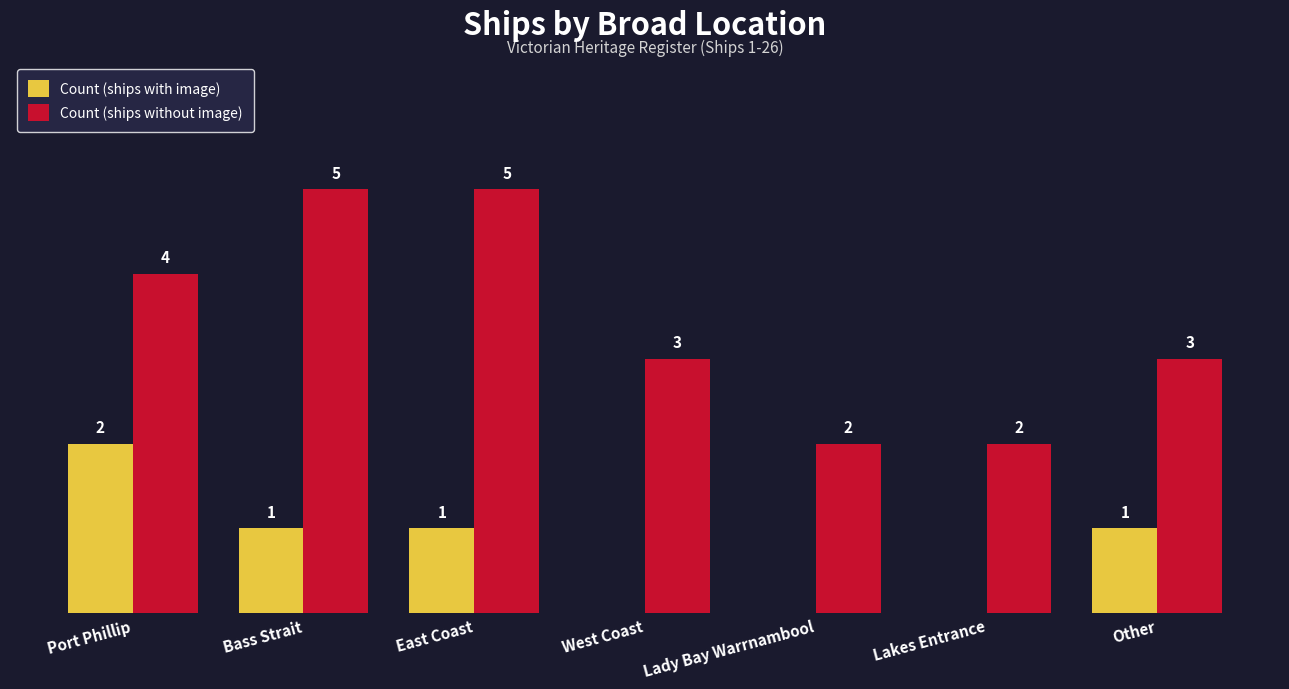

Which series has the widest spread of values?

Count (ships without image)